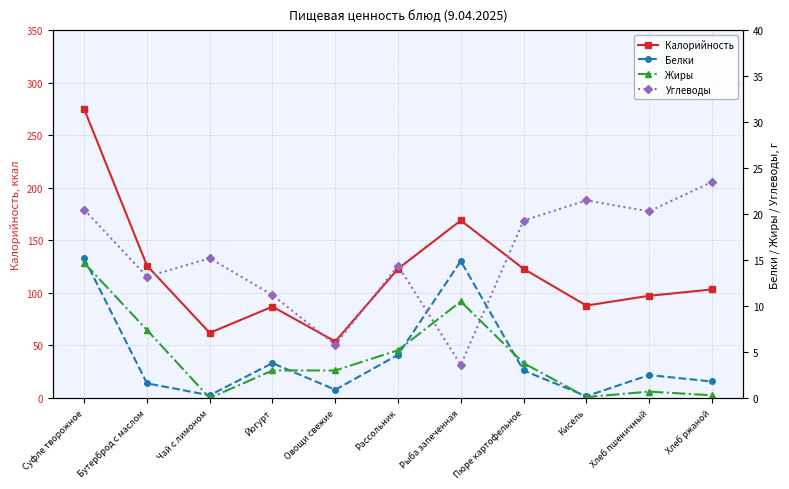

Is the value of Белки at Чай с лимоном greater than the value of Углеводы at Рыба запеченная?

No